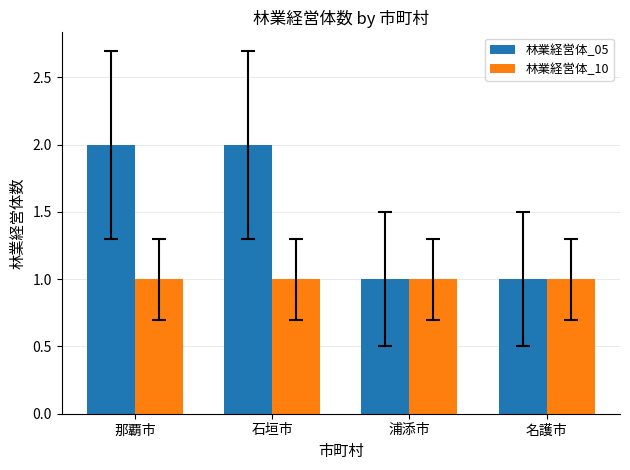

What value does the 林業経営体_10 series have at 石垣市?

1